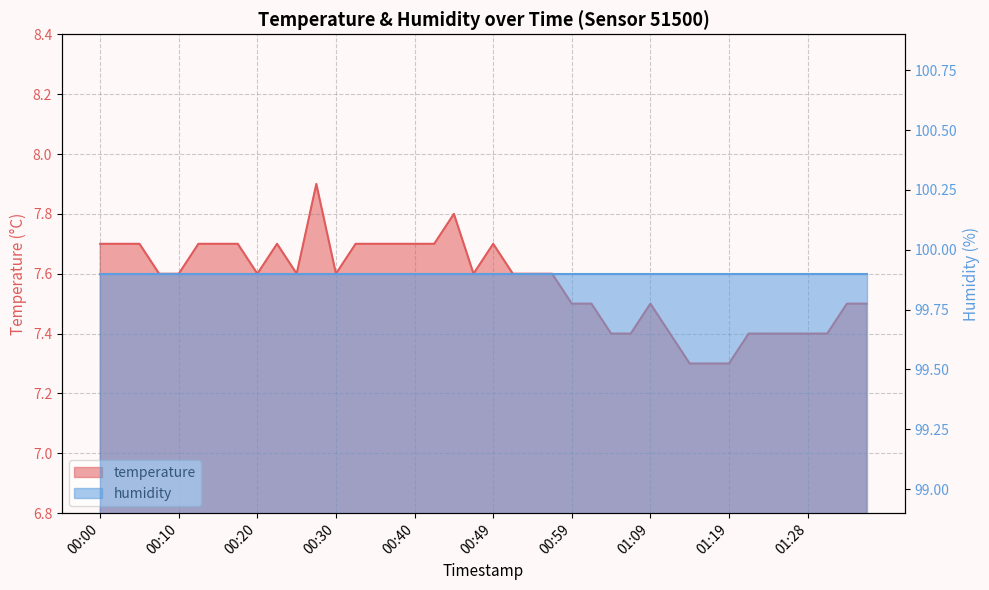

The value at 00:47 is 10.8. True or false?

False